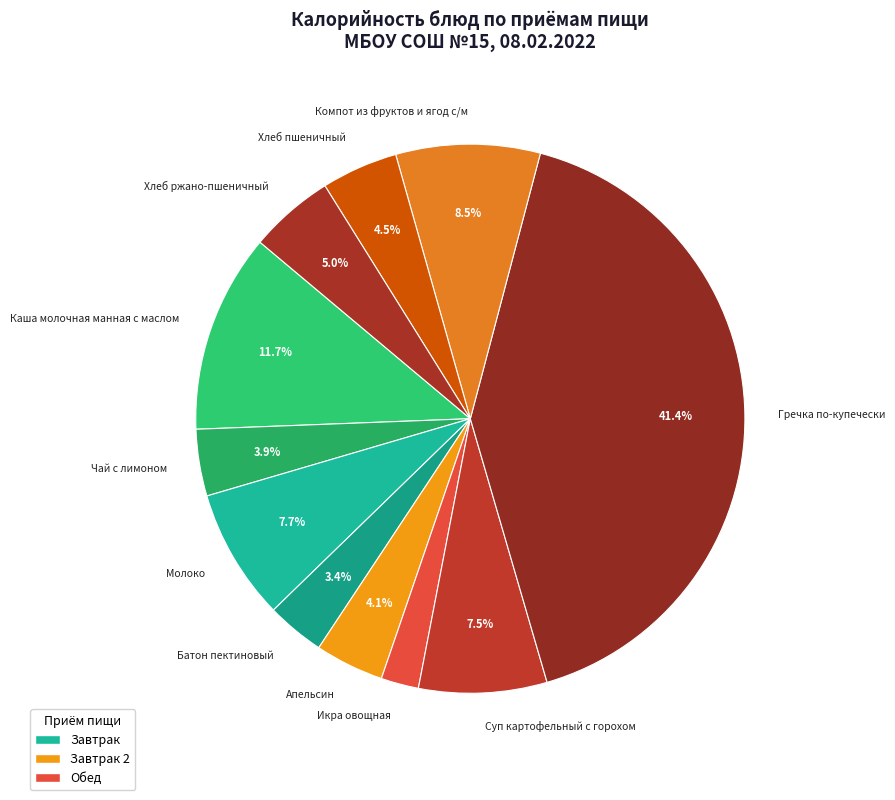

To the nearest percent, what portion does Хлеб ржано-пшеничный represent?

5%